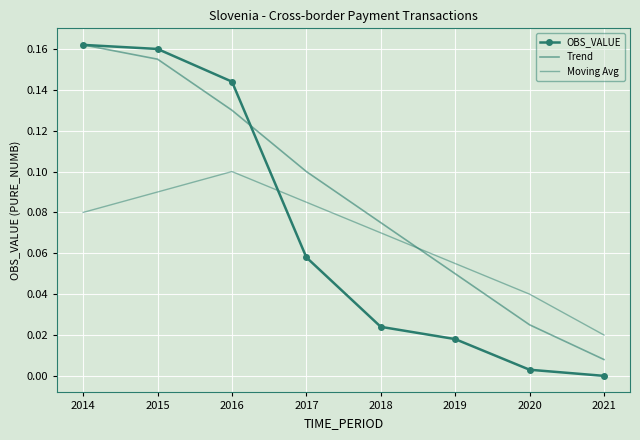

Reading right to left, transcribe all the data shown in this chart.

OBS_VALUE: 2021=0.0	2020=0.0	2019=0.0	2018=0.0	2017=0.1	2016=0.1	2015=0.2	2014=0.2
Trend: 2021=0.0	2020=0.0	2019=0.1	2018=0.1	2017=0.1	2016=0.1	2015=0.2	2014=0.2
Moving Avg: 2021=0.0	2020=0.0	2019=0.1	2018=0.1	2017=0.1	2016=0.1	2015=0.1	2014=0.1